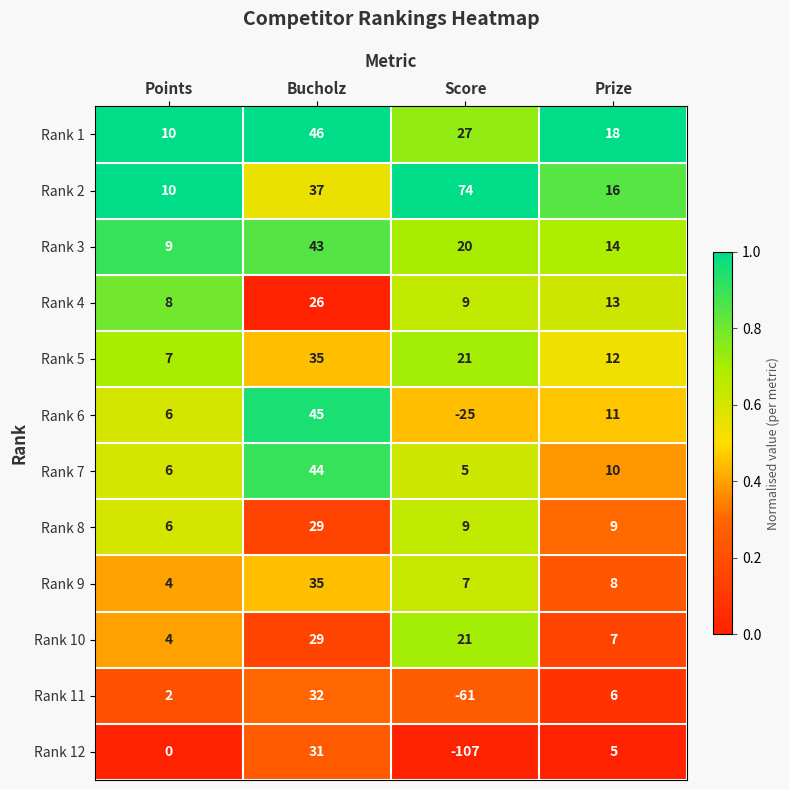

What is the sum of all Rank 3 values?

86